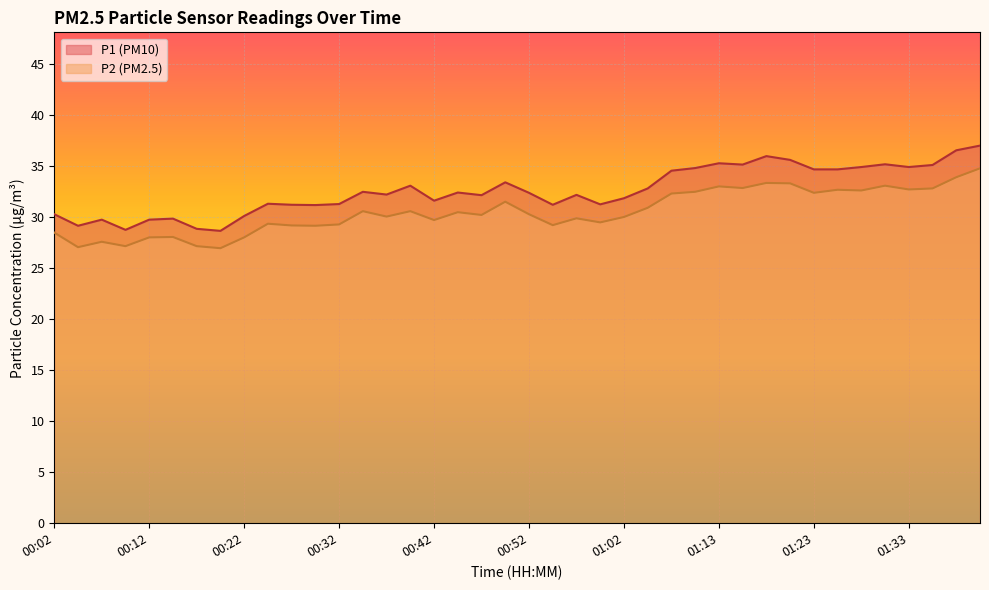

Where is P1 nearest to the value 32?

01:02